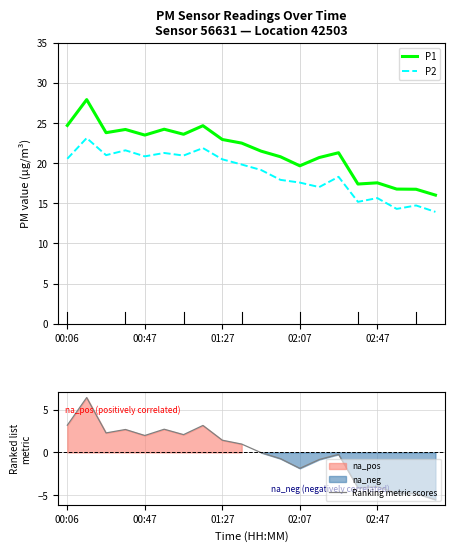

What is the difference between the highest and lowest values at 17?

21.5